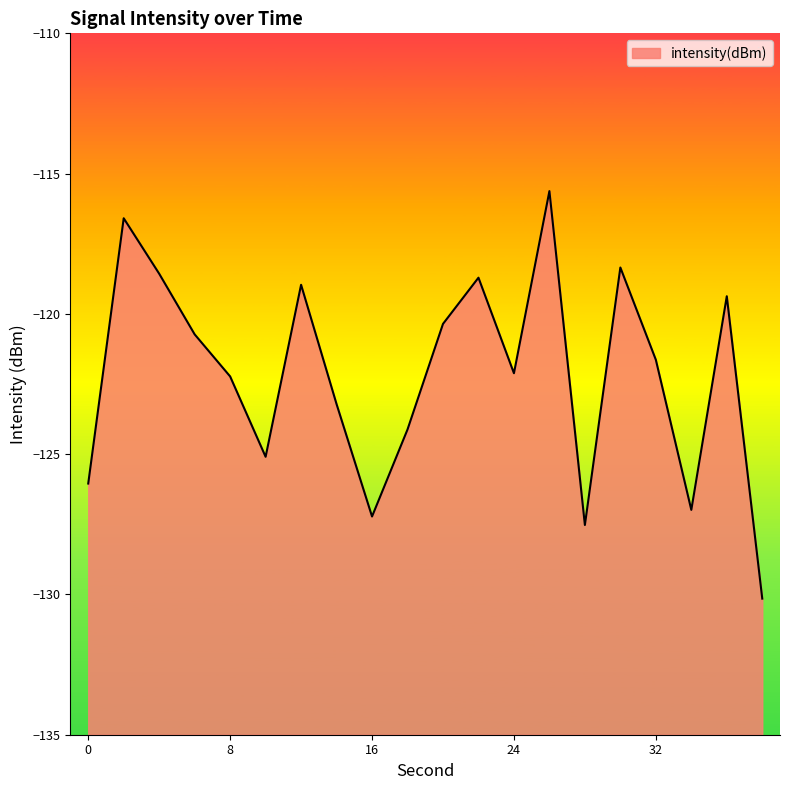

How many values exceed -121?

9